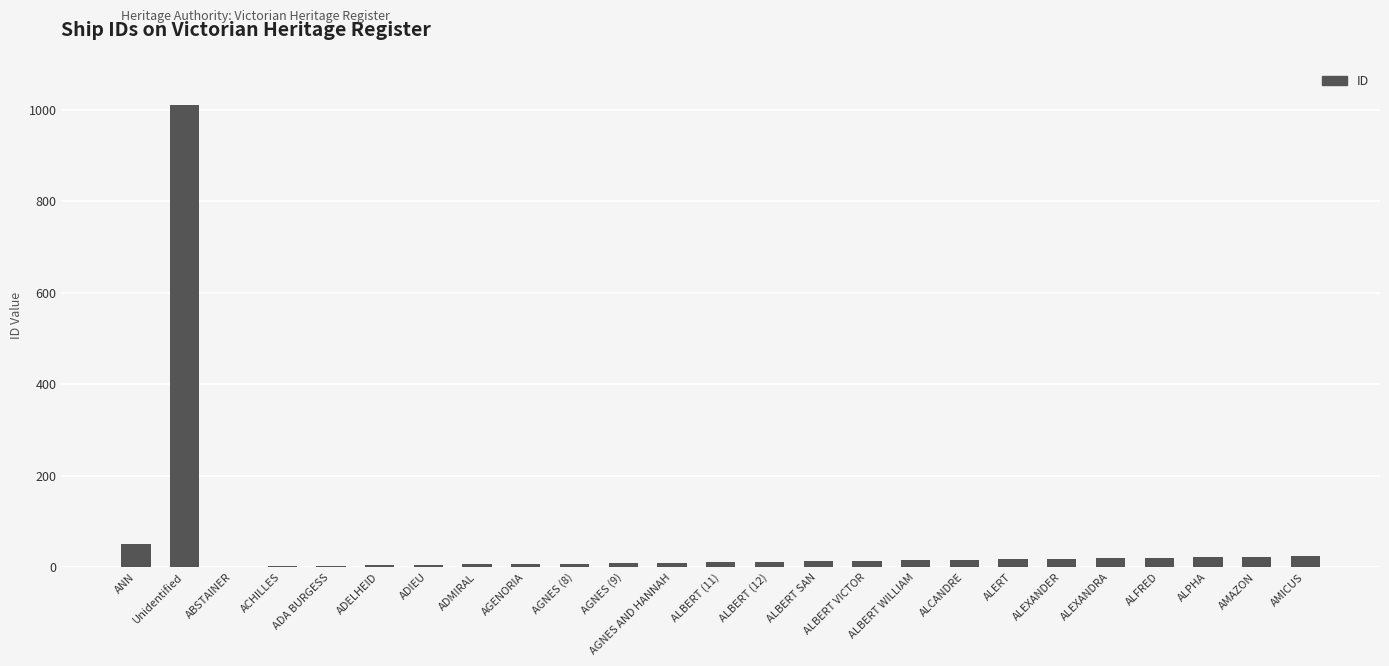

True or false: the data shows 4 at ADELHEID.

True